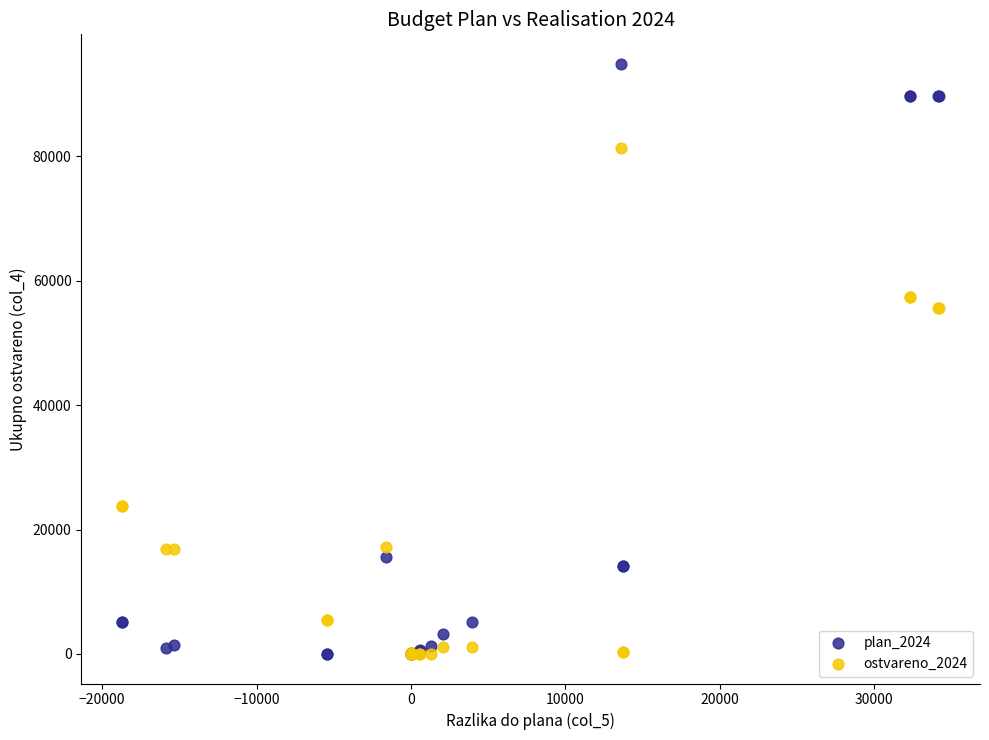

What are all the series names shown in the legend?

plan_2024, ostvareno_2024